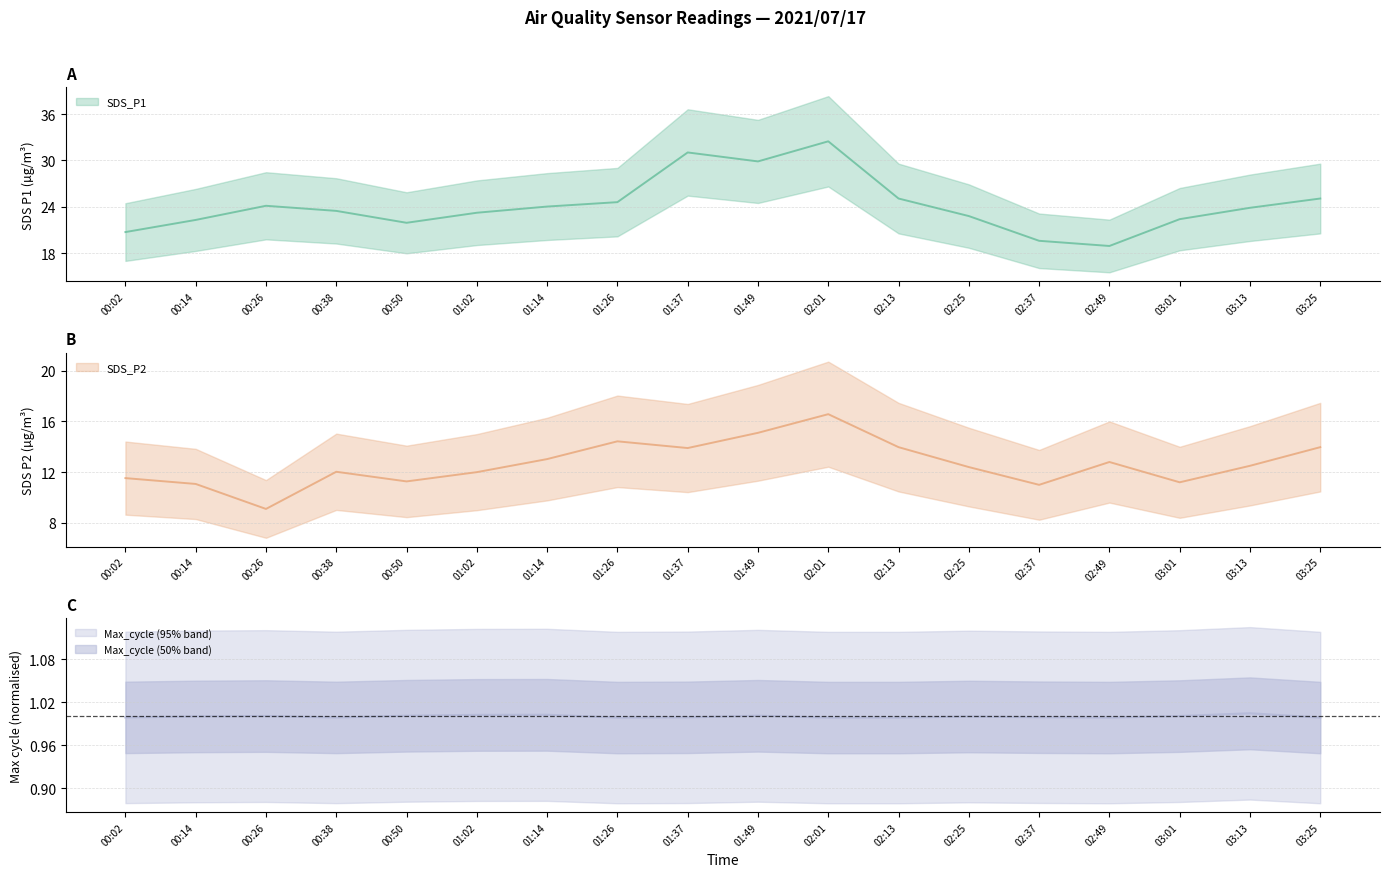

At which category does Max_cycle reach its first local peak?

00:26